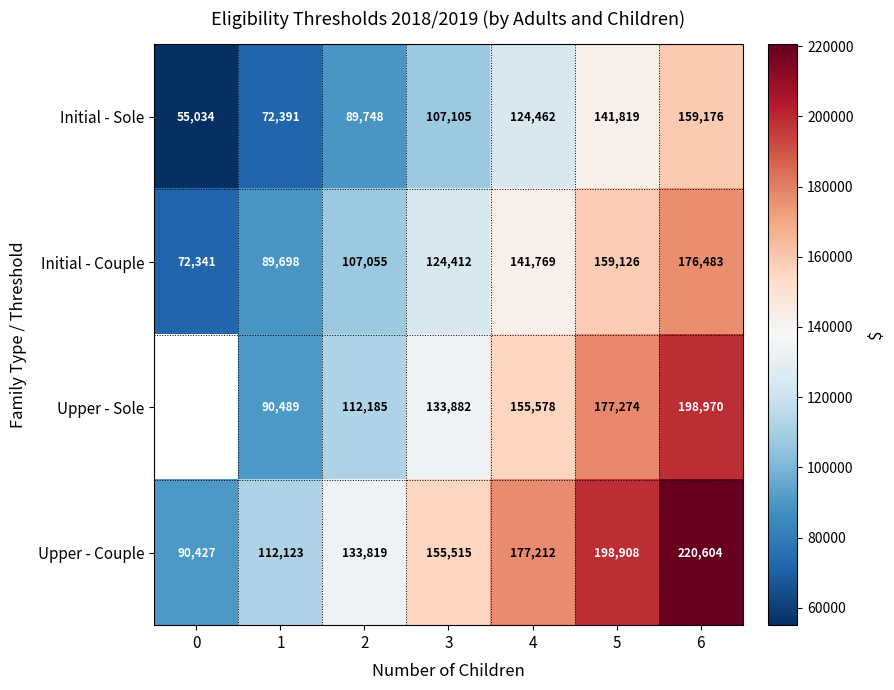

Is the value of Upper - Sole at 2 greater than the value of Initial - Couple at 0?

Yes